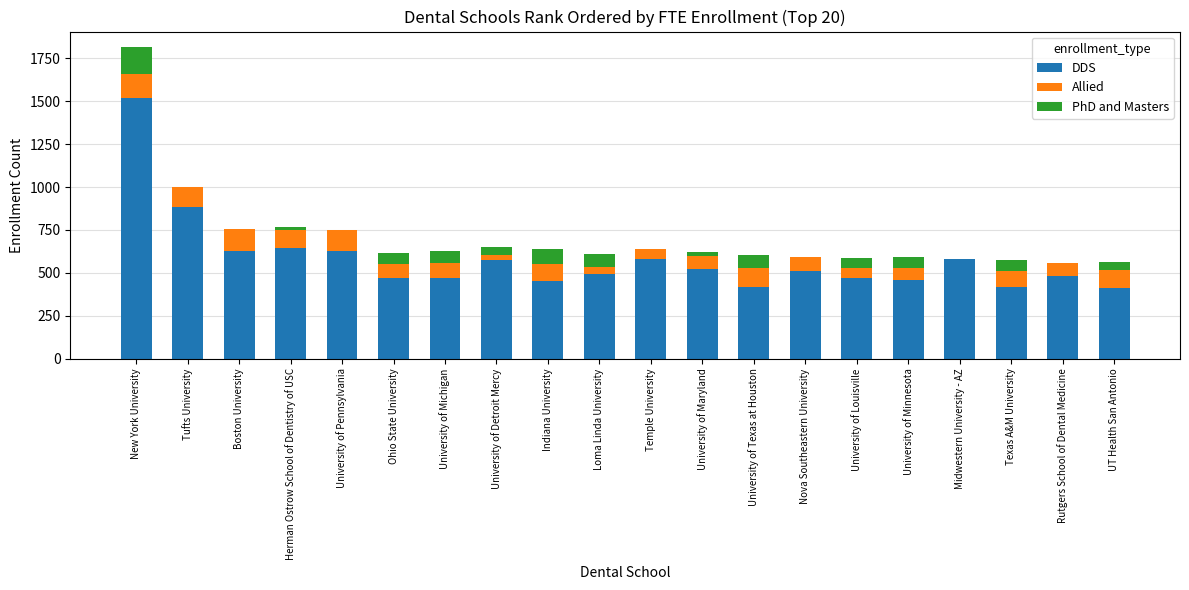

What is the average value of the DDS series?

580